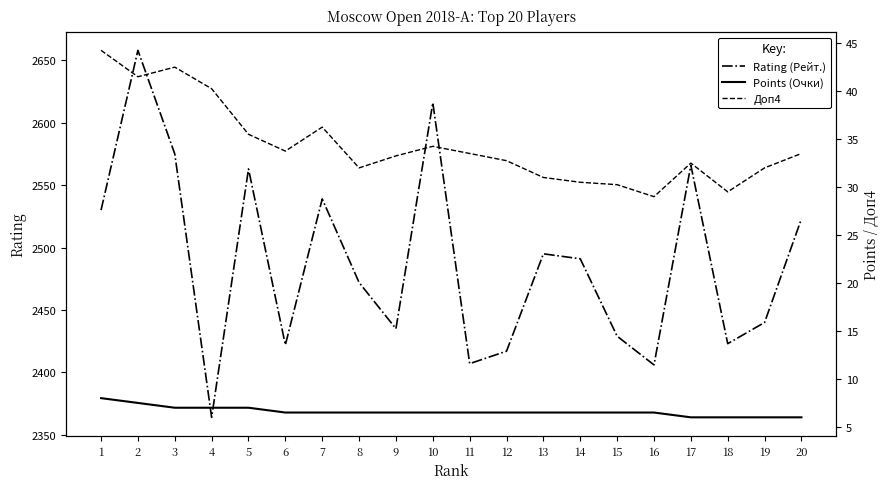

True or false: Доп4 and Points (Очки) intersect in this chart.

False